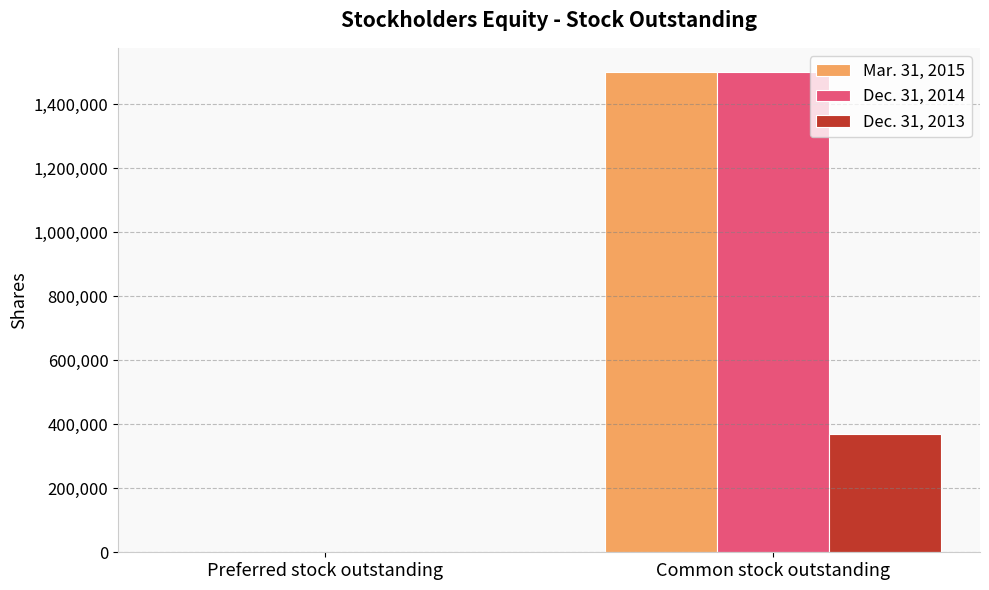

Reading left to right, transcribe all the data shown in this chart.

Mar. 31, 2015: Preferred stock outstanding=171	Common stock outstanding=1500878
Dec. 31, 2014: Preferred stock outstanding=111	Common stock outstanding=1500878
Dec. 31, 2013: Preferred stock outstanding=111	Common stock outstanding=368200